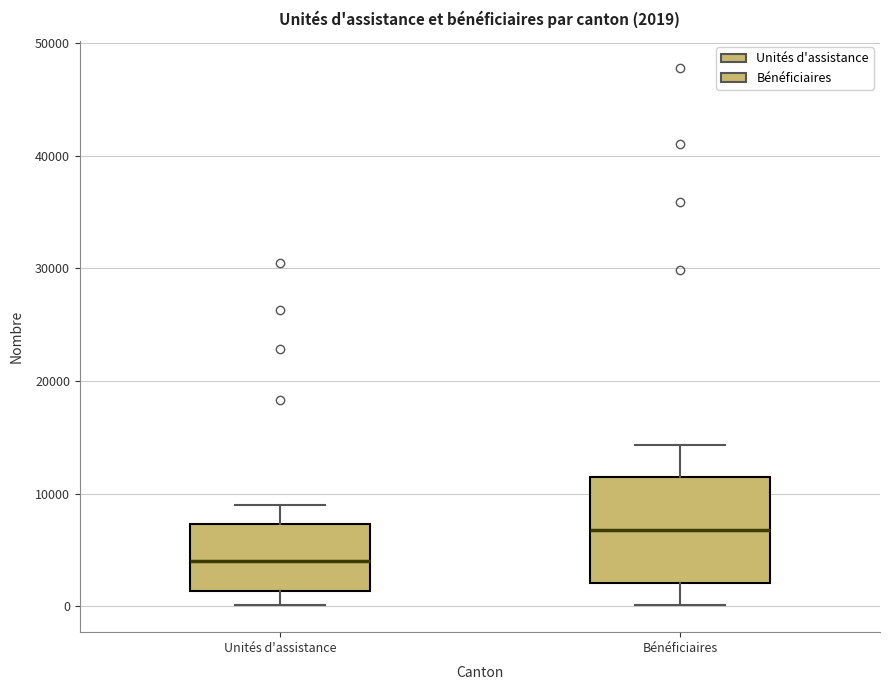

Comparing the boxes themselves (not the whiskers), which one is the tallest?

Bénéficiaires